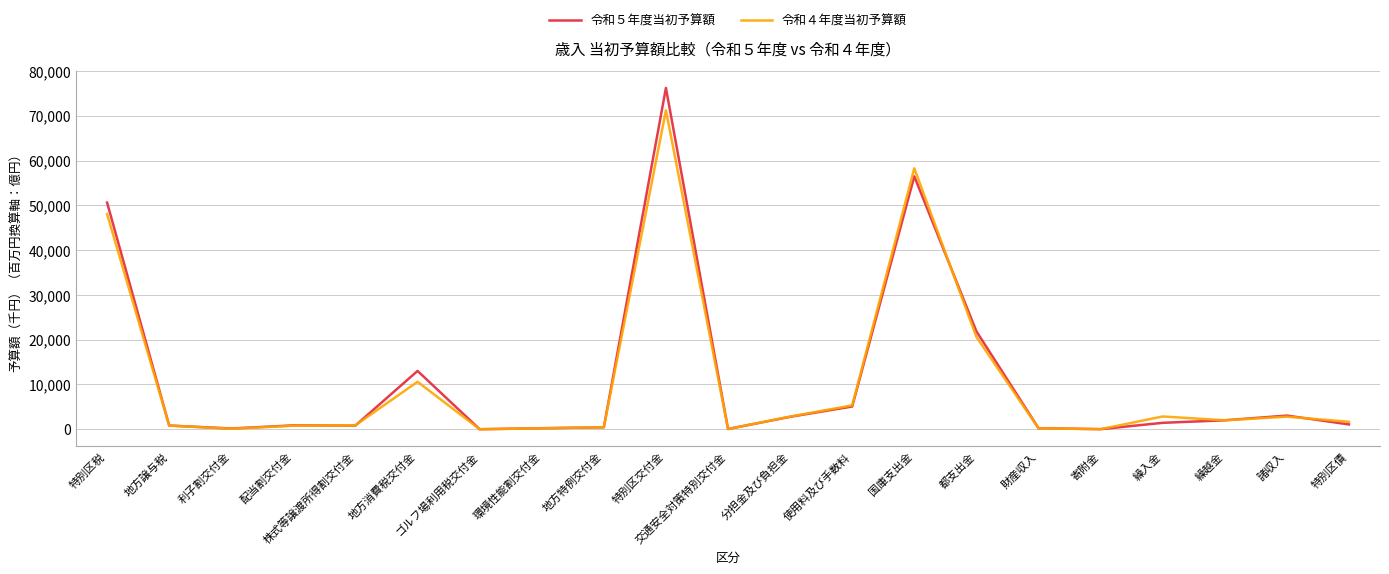

Rank the series at 特別区債 from lowest to highest value.

令和５年度当初予算額, 令和４年度当初予算額